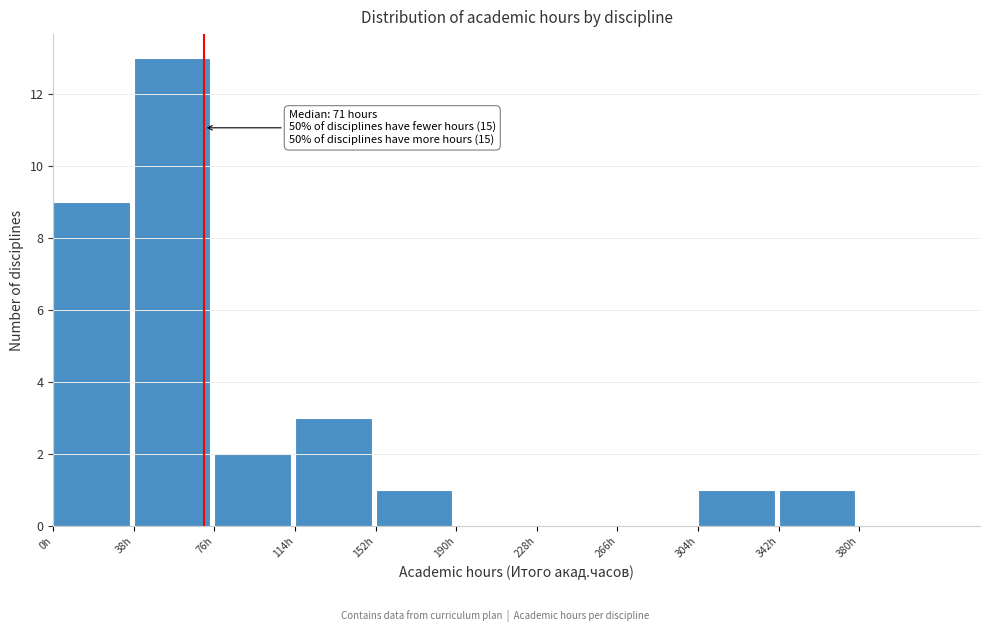

Over which range of the x-axis is the bar tallest?

38 to 76